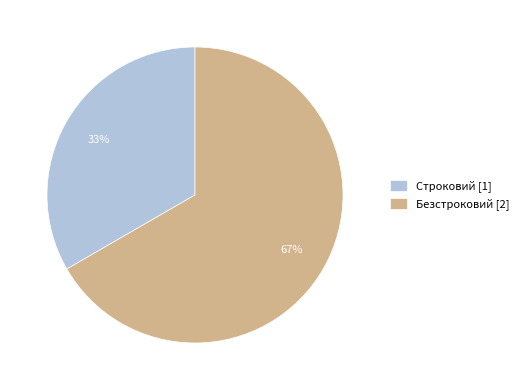

Which category has the smallest portion of the pie?

Строковий